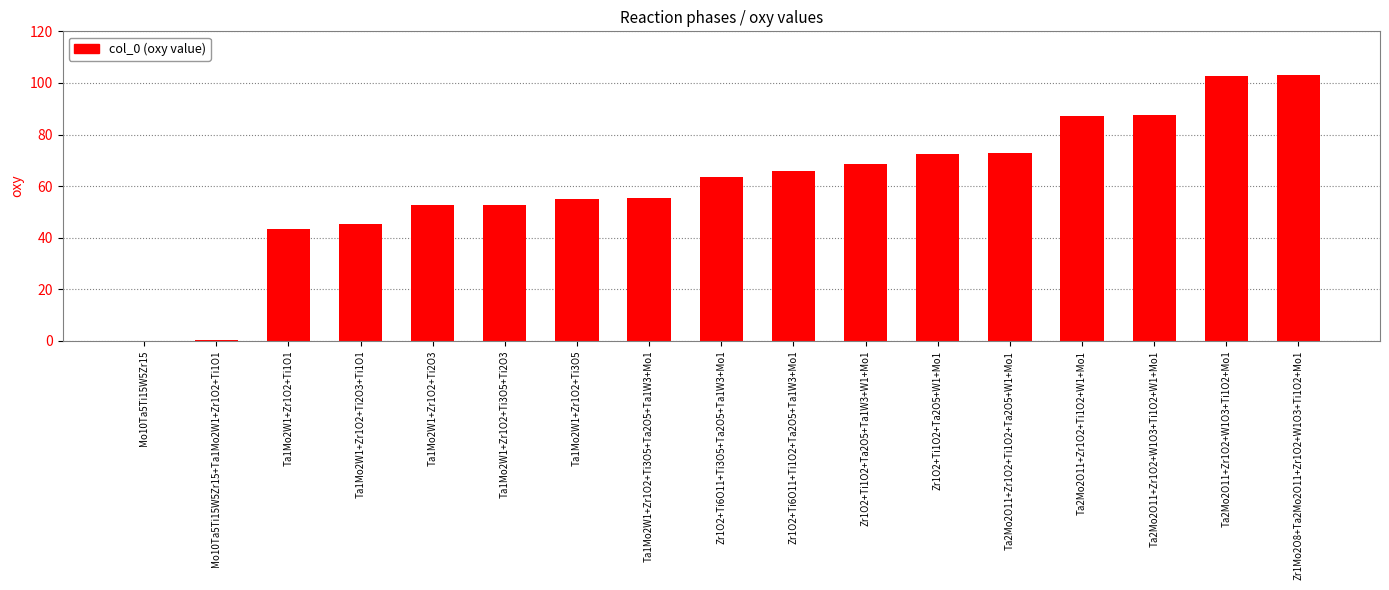

What is the change in value from Mo10Ta5Ti15W5Zr15 to Zr1O2+Ti1O2+Ta2O5+Ta1W3+W1+Mo1?

+68.5